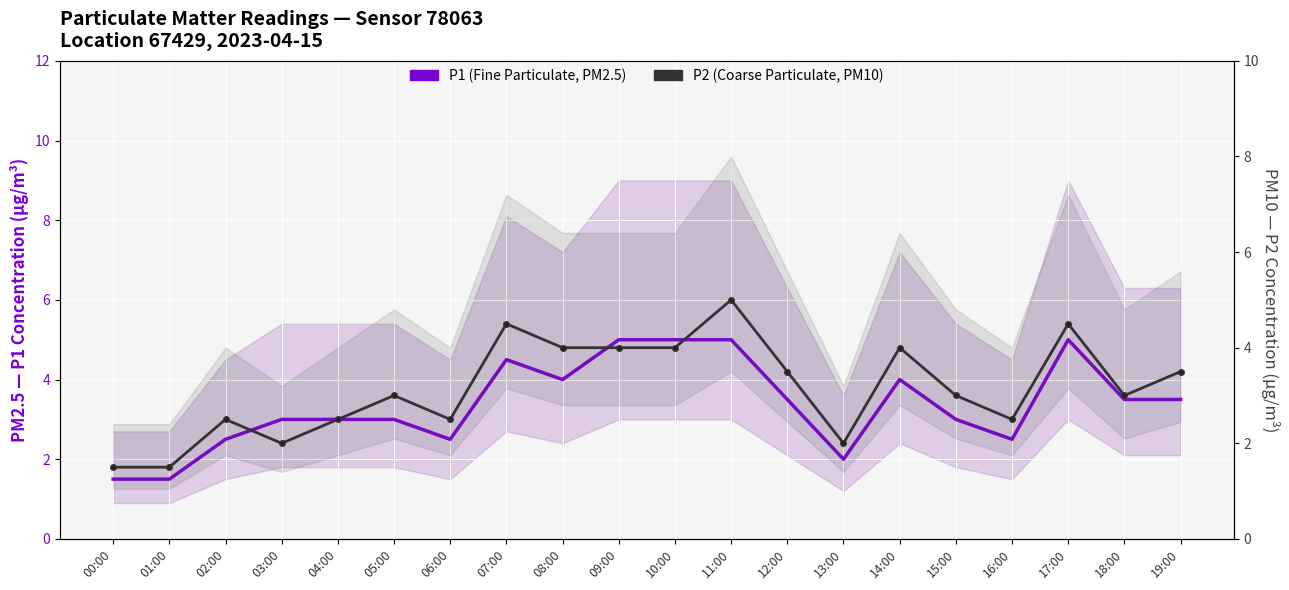

Which series has the largest total across all categories?

P1 (Fine Particulate)